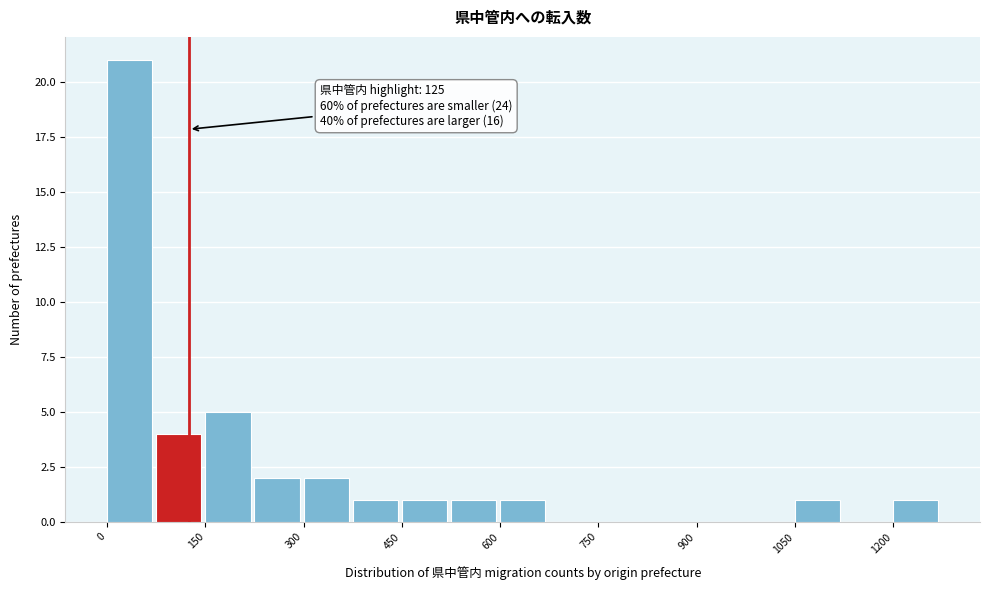

Around what value on the x-axis is the tallest bar? Give the approximate position of its centre, as read against the axis.

40